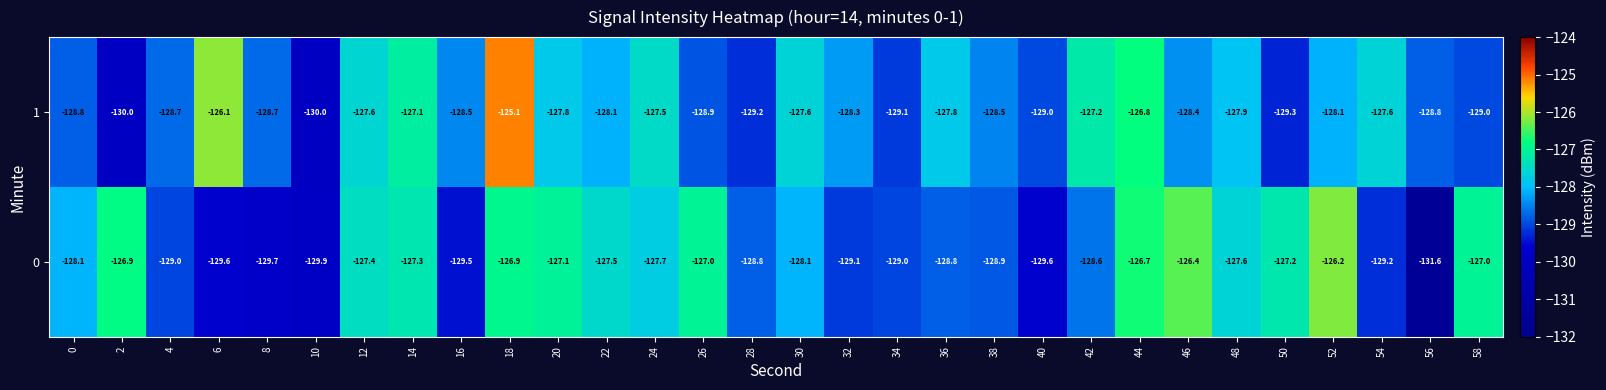

How many series are shown in this chart?

2